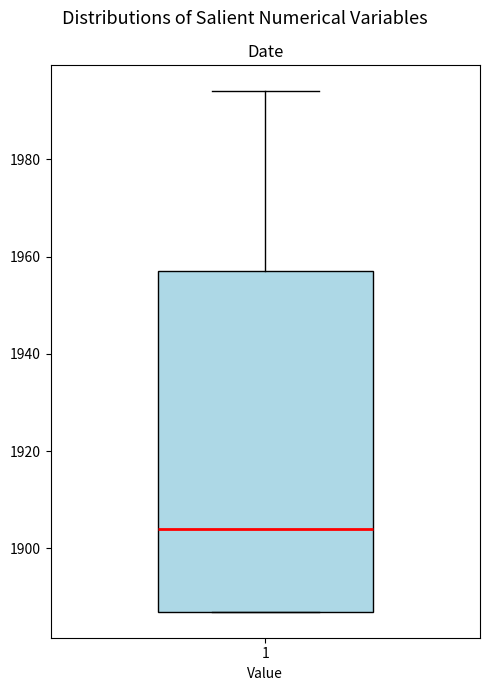

Read this box plot against the y-axis: the position of the median line, the range covered by the box, and the ends of both whiskers. The values are not printed on the chart, so give them approximately, as read against the axis.

median 1904, box 1888 to 1958, whiskers 1888 to 1994